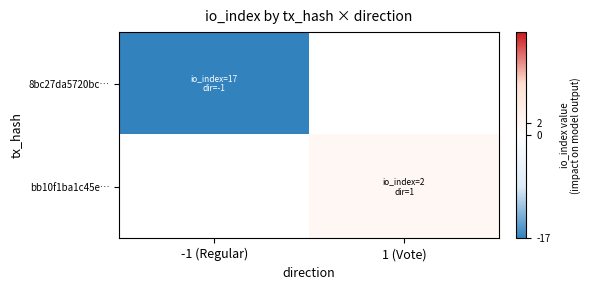

Between 1 (Vote) and -1 (Regular), which is larger?

-1 (Regular)